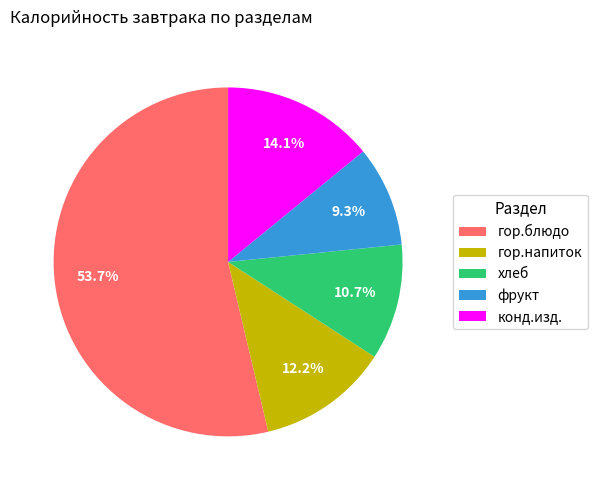

To the nearest percent, what percentage of the pie is фрукт?

9%